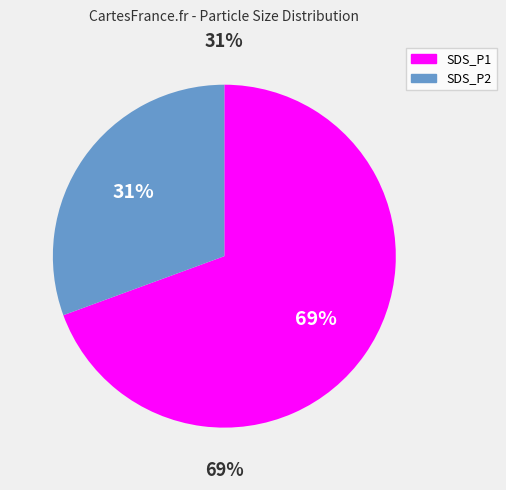

Which slice is the largest?

SDS_P1